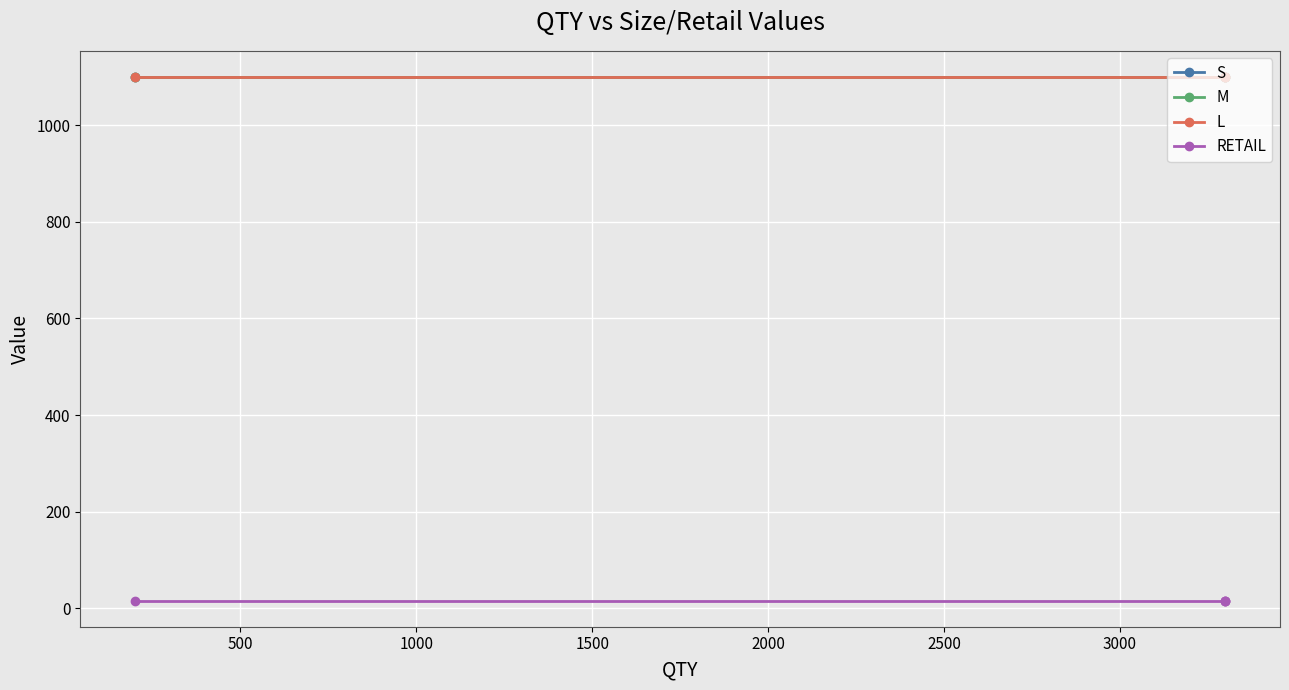

Reading left to right, what are all the values shown in this chart?

S: 1100.0	1100.0	1100.0	1100.0
M: 1100.0	1100.0	1100.0	1100.0
L: 1100.0	1100.0	1100.0	1100.0
RETAIL: 15.9	15.9	15.9	15.9